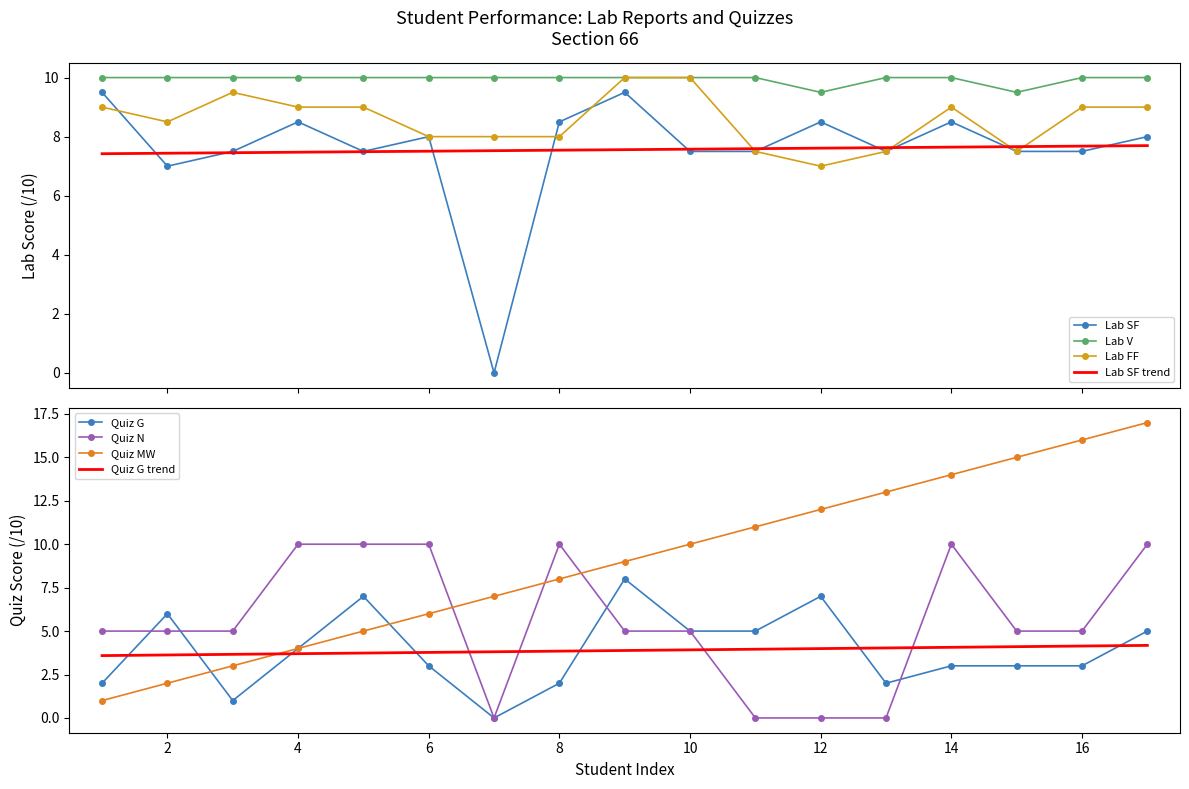

Is it true that Quiz MW equals 4.8 at 8?

False